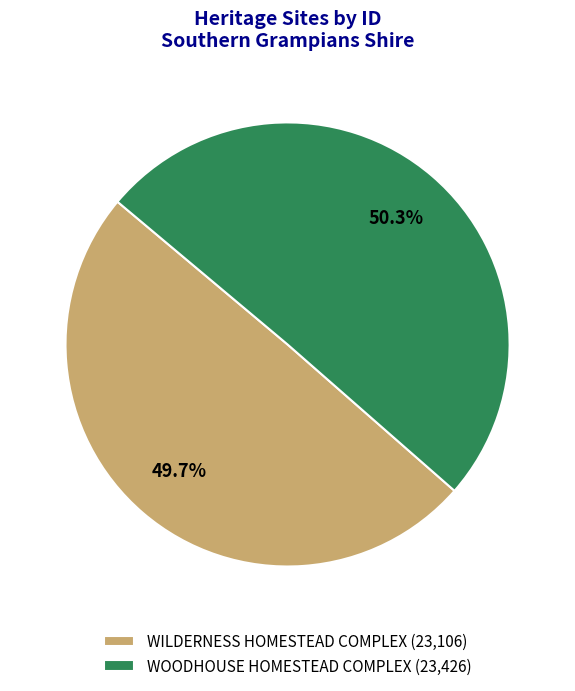

Which slice is the smallest?

WILDERNESS HOMESTEAD COMPLEX